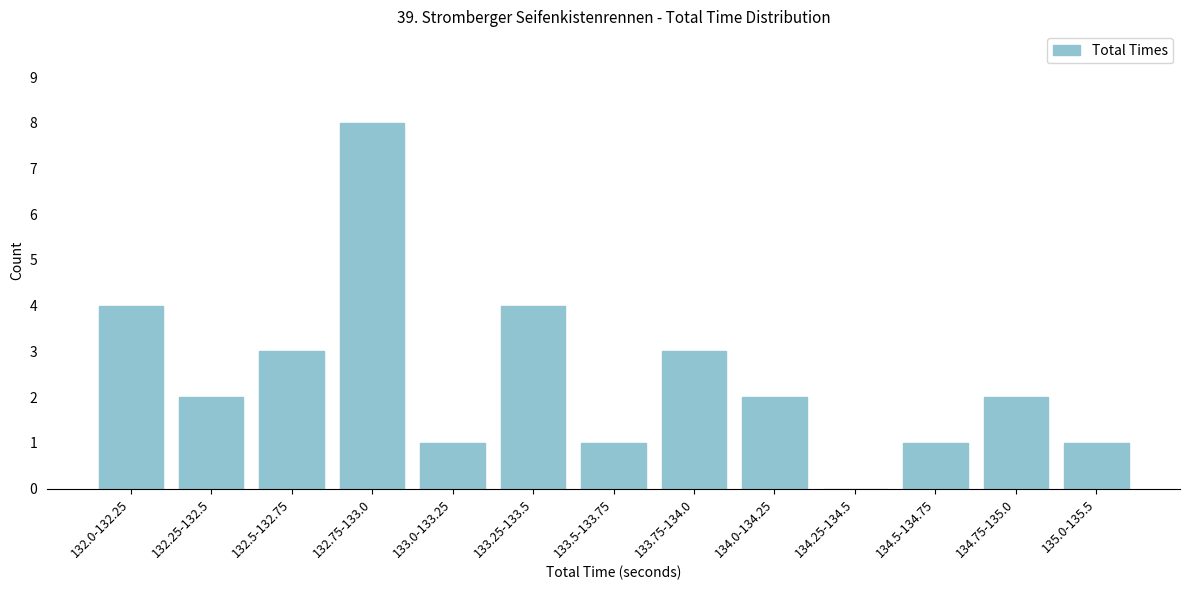

Reading left to right, extract all data points from this chart.

132.0-132.25=4	132.25-132.5=2	132.5-132.75=3	132.75-133.0=8	133.0-133.25=1	133.25-133.5=4	133.5-133.75=1	133.75-134.0=3	134.0-134.25=2	134.25-134.5=0	134.5-134.75=1	134.75-135.0=2	135.0-135.5=1